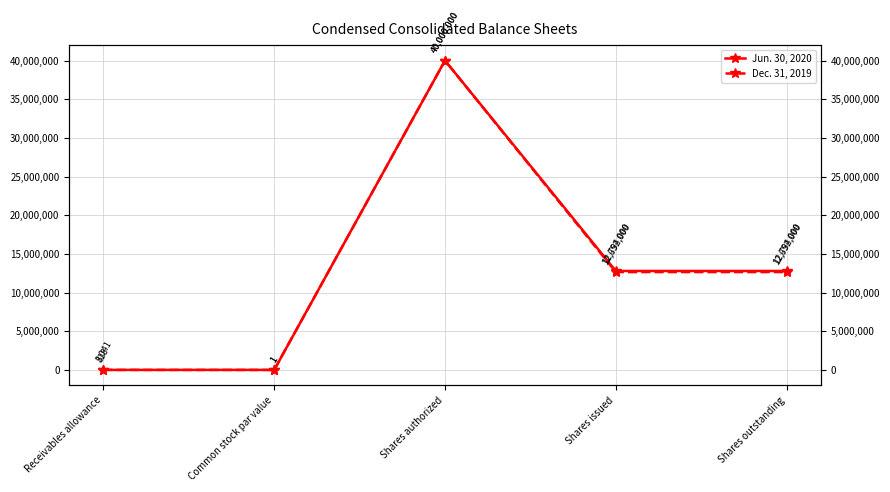

Which series has the widest spread of values?

Jun. 30, 2020